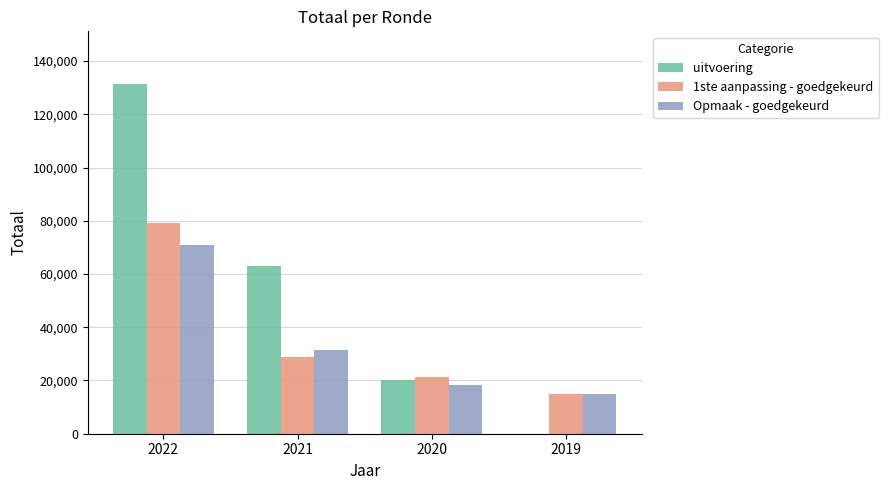

At which label does uitvoering first exceed 62819?

2022